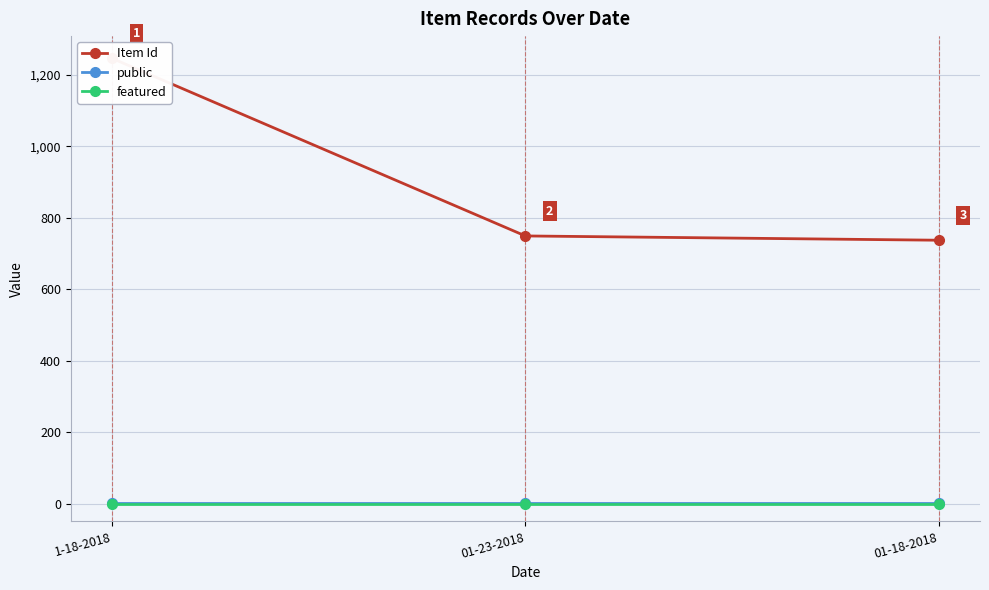

Which series has the largest total across all categories?

Item Id